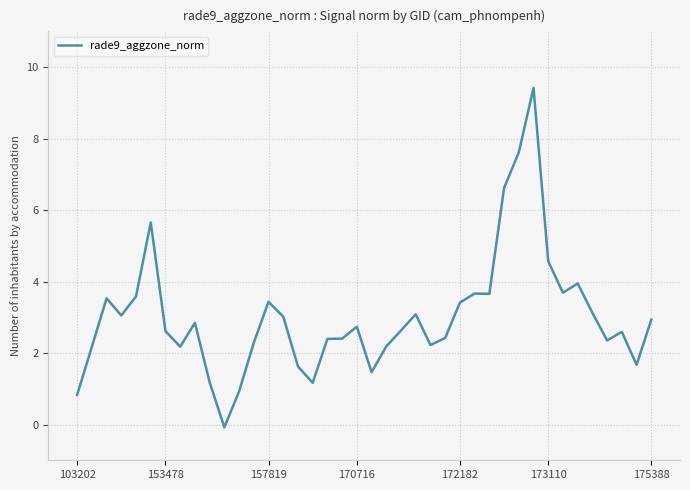

What is the greatest value displayed?

9.4